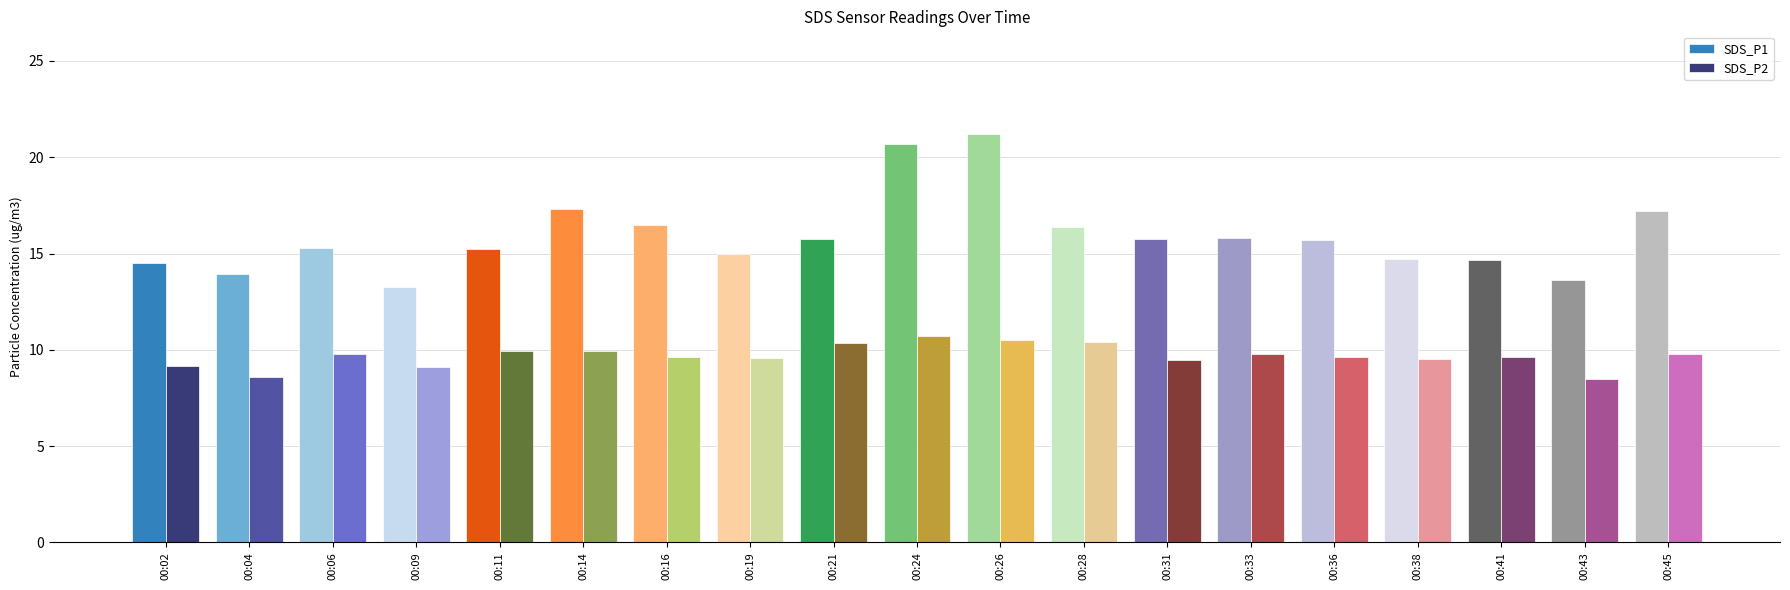

The SDS_P2 series shows 9.7 at 00:36. True or false?

True